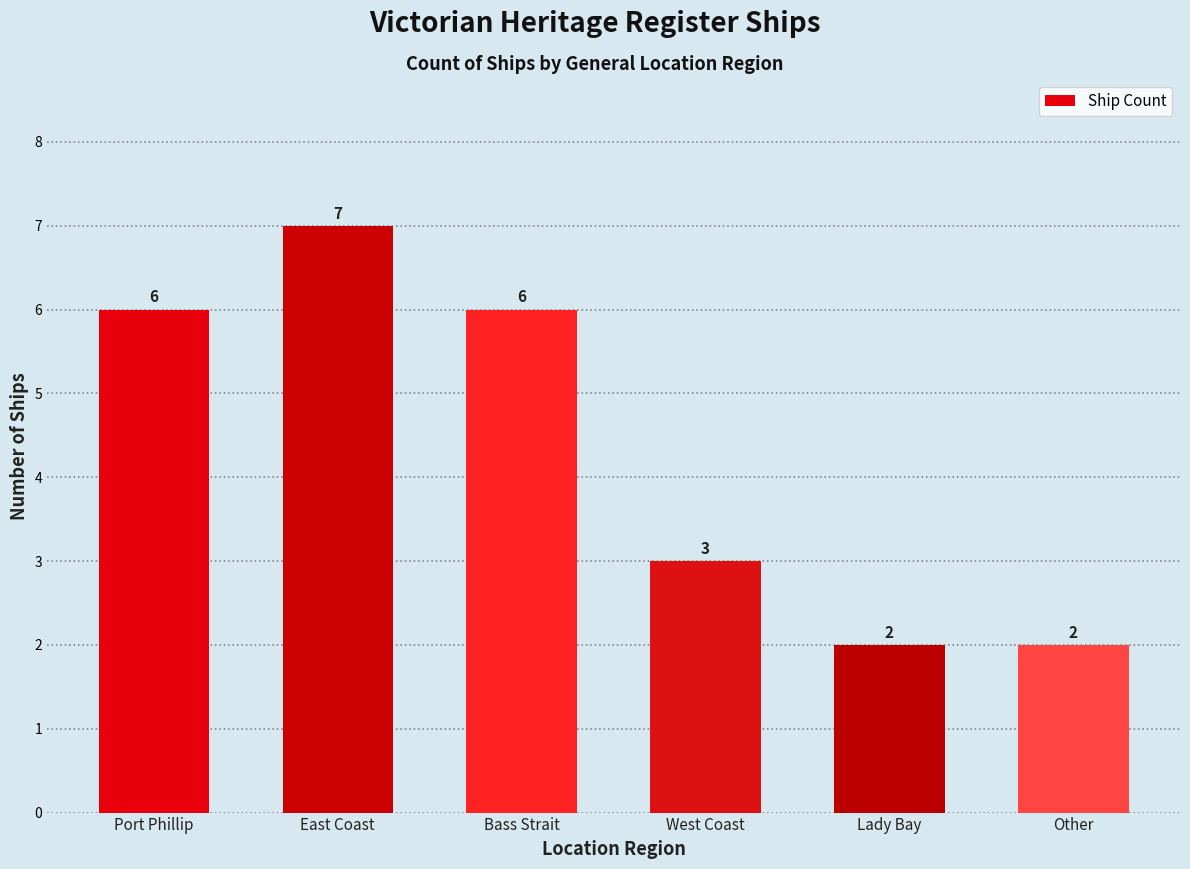

Reading left to right, transcribe all the data shown in this chart.

Port Phillip=6	East Coast=7	Bass Strait=6	West Coast=3	Lady Bay=2	Other=2